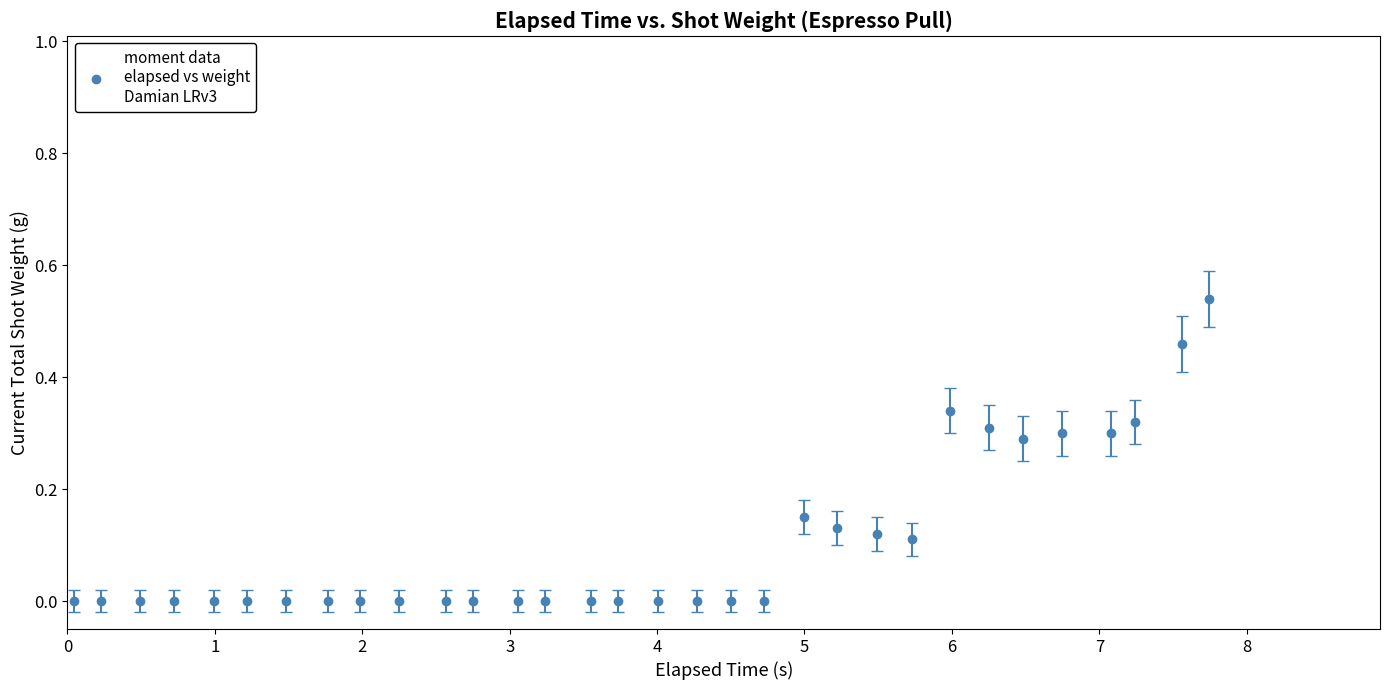

True or false: the data has more than 1 interior local peaks.

True